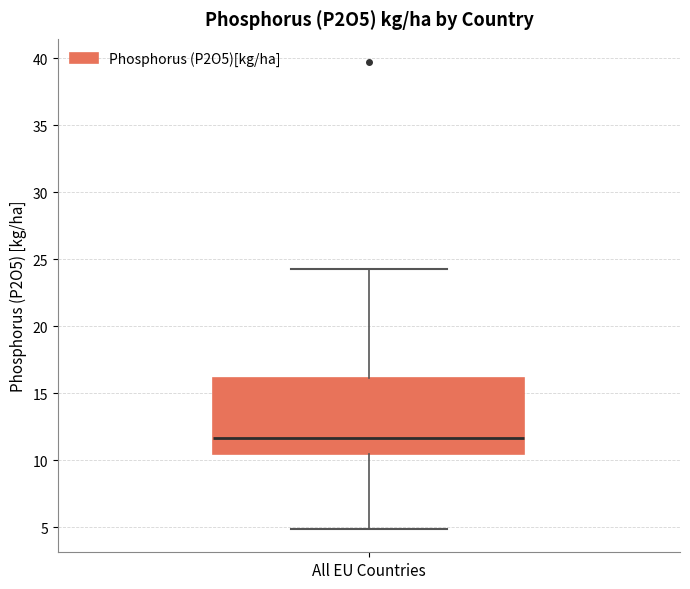

Transcribe this box plot: give where the median line is, the range the box spans, and where the two whiskers end, as read against the y-axis. The values are not printed on the chart, so give them approximately, as read against the axis.

median 11.5, box 10.5 to 16.0, whiskers 5.0 to 24.5